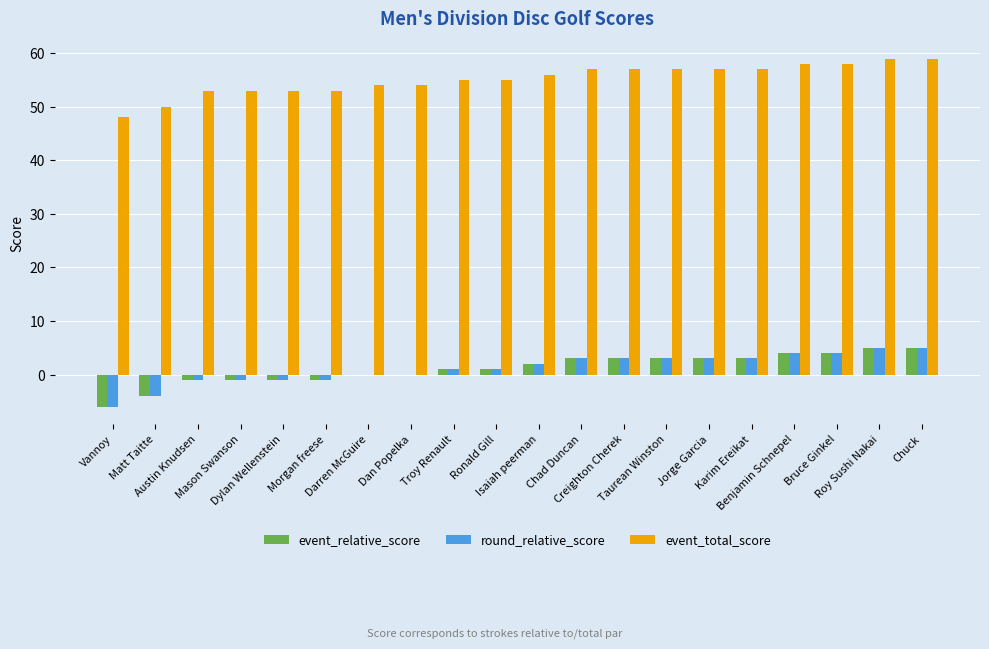

Reading left to right, list all the values displayed in this chart.

event_relative_score: Vannoy=-6	Matt Taitte=-4	Austin Knudsen=-1	Mason Swanson=-1	Dylan Wellenstein=-1	Morgan freese=-1	Darren McGuire=0	Dan Popelka=0	Troy Renault=1	Ronald Gill=1	Isaiah peerman=2	Chad Duncan=3	Creighton Cherek=3	Taurean Winston=3	Jorge Garcia=3	Karim Ereikat=3	Benjamin Schnepel=4	Bruce Ginkel=4	Roy Sushi Nakai=5	Chuck=5
round_relative_score: Vannoy=-6	Matt Taitte=-4	Austin Knudsen=-1	Mason Swanson=-1	Dylan Wellenstein=-1	Morgan freese=-1	Darren McGuire=0	Dan Popelka=0	Troy Renault=1	Ronald Gill=1	Isaiah peerman=2	Chad Duncan=3	Creighton Cherek=3	Taurean Winston=3	Jorge Garcia=3	Karim Ereikat=3	Benjamin Schnepel=4	Bruce Ginkel=4	Roy Sushi Nakai=5	Chuck=5
event_total_score: Vannoy=48	Matt Taitte=50	Austin Knudsen=53	Mason Swanson=53	Dylan Wellenstein=53	Morgan freese=53	Darren McGuire=54	Dan Popelka=54	Troy Renault=55	Ronald Gill=55	Isaiah peerman=56	Chad Duncan=57	Creighton Cherek=57	Taurean Winston=57	Jorge Garcia=57	Karim Ereikat=57	Benjamin Schnepel=58	Bruce Ginkel=58	Roy Sushi Nakai=59	Chuck=59